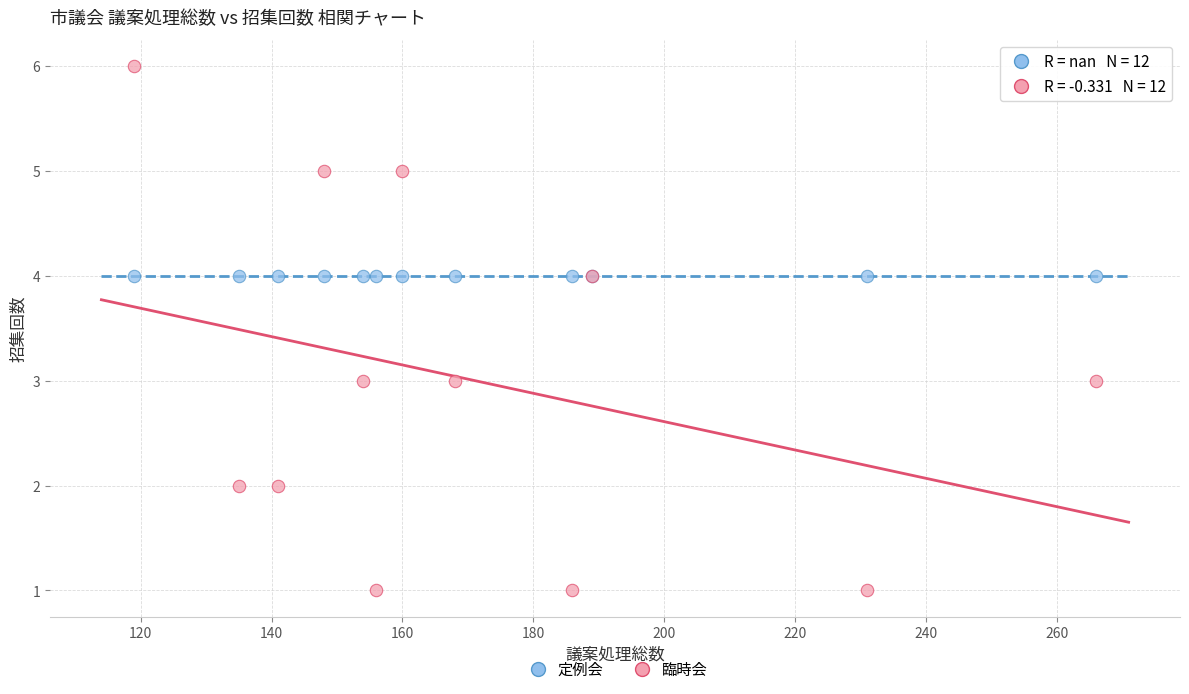

Which series reaches the maximum Y coordinate?

臨時会